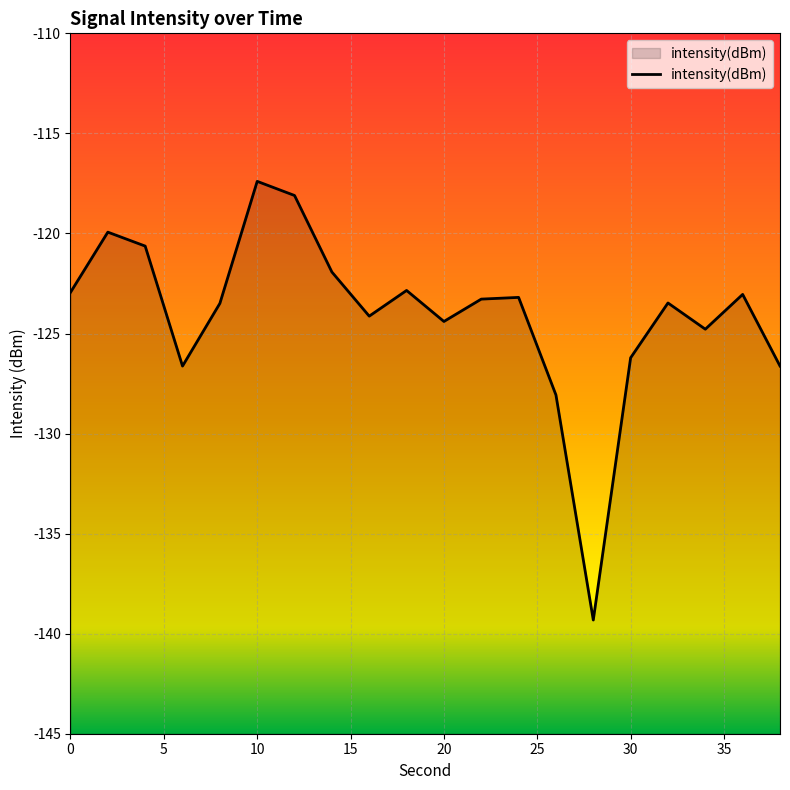

What is the change in value from 0 to 30?

-3.3